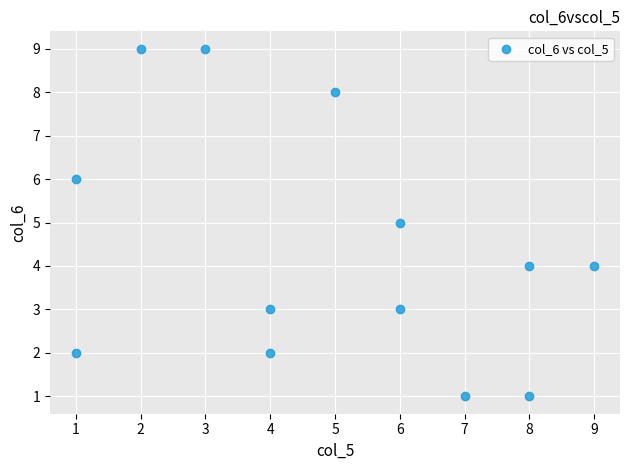

What is the range of Y values (max minus min)?

8